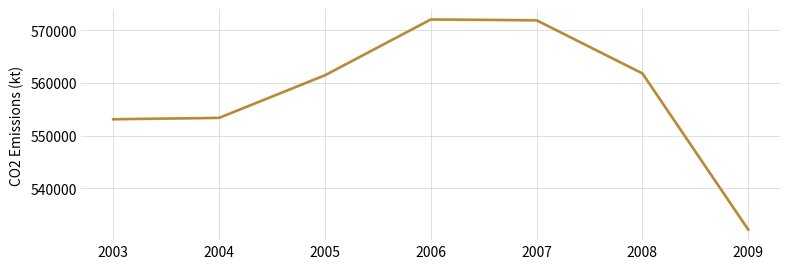

The value at 2005 is 561425. True or false?

True